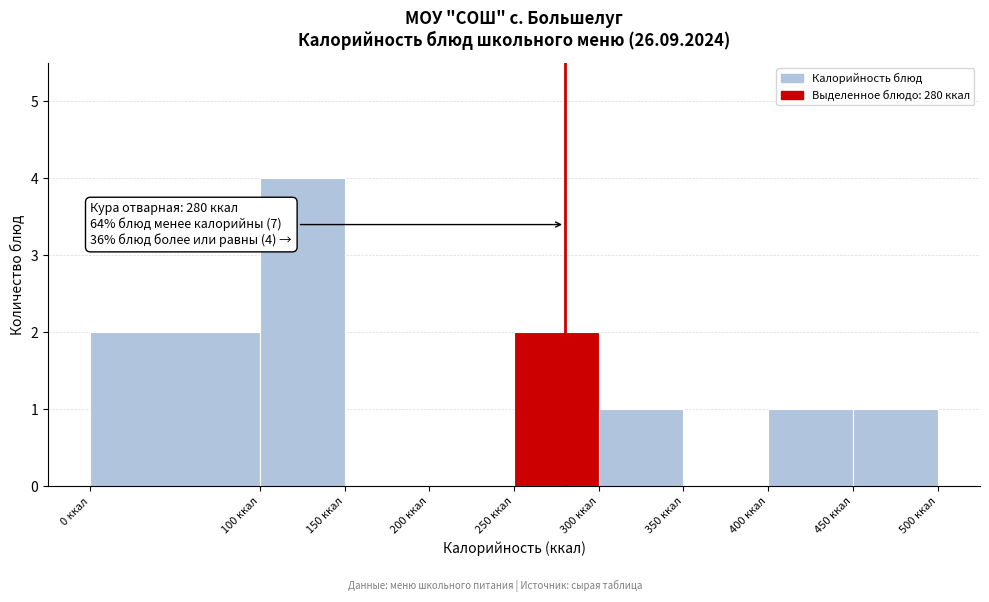

Over which range of the x-axis is the bar tallest?

100 to 150